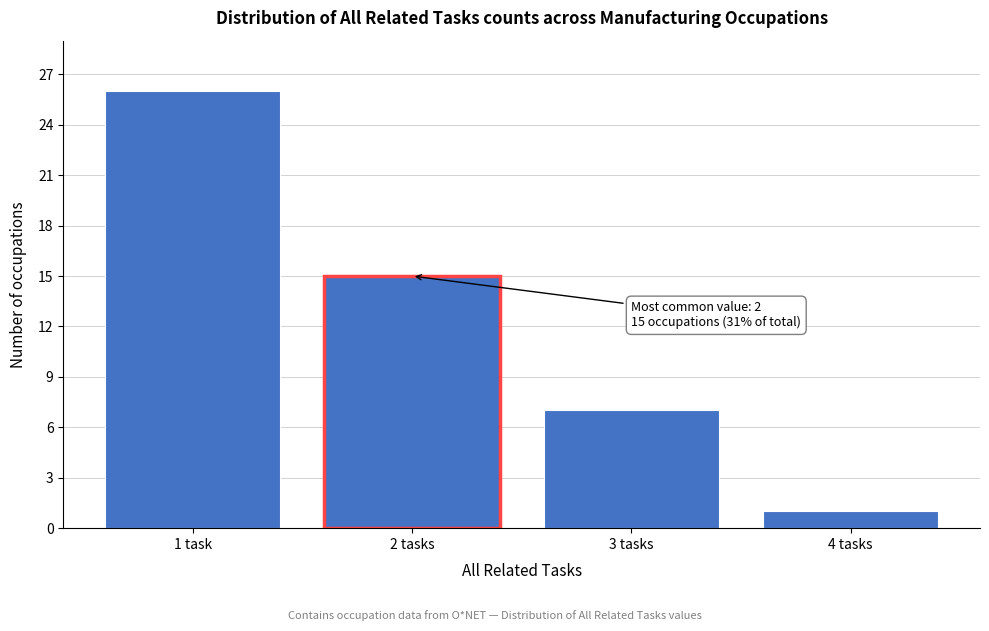

Reading left to right, list all the values displayed in this chart.

1 task=26	2 tasks=15	3 tasks=7	4 tasks=1